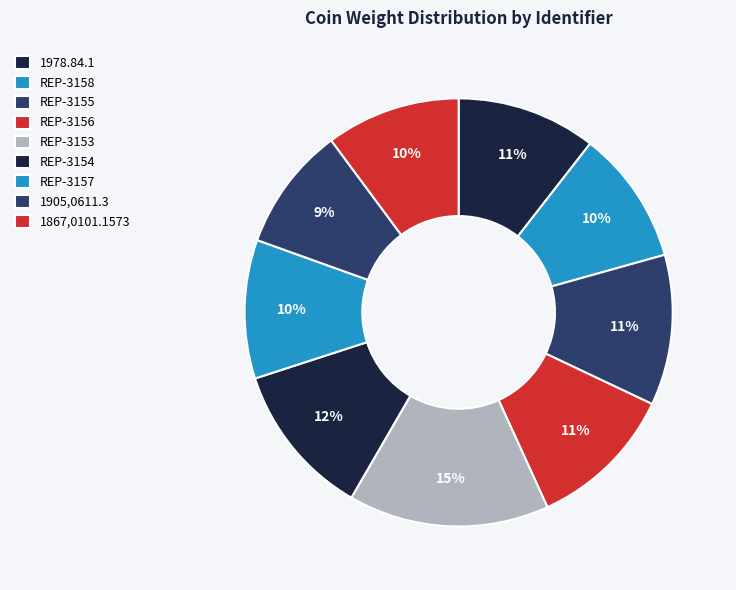

To the nearest percent, what is the difference between the REP-3158 and REP-3153 slice percentages?

5%